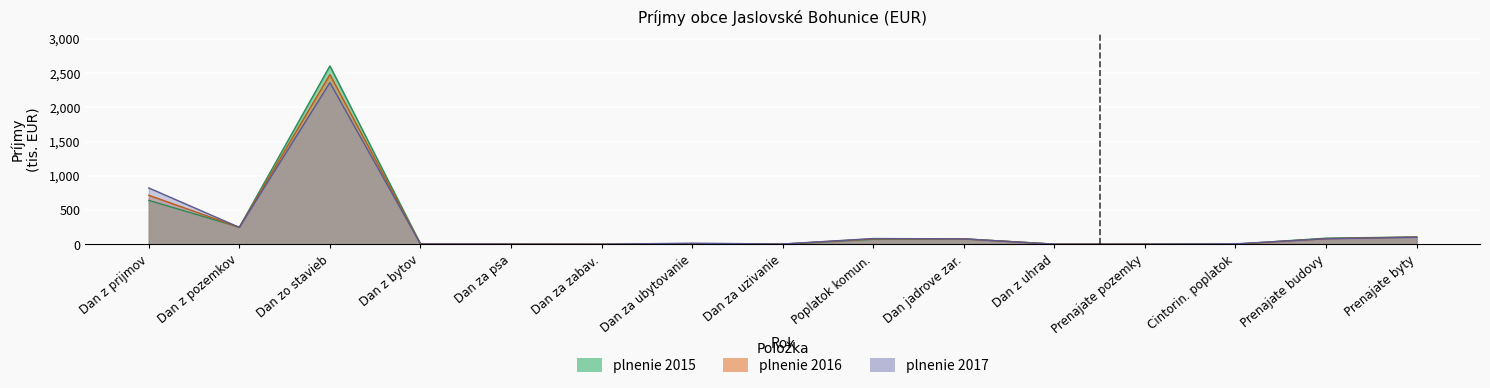

Does the chart display data point markers on the line(s)?

No